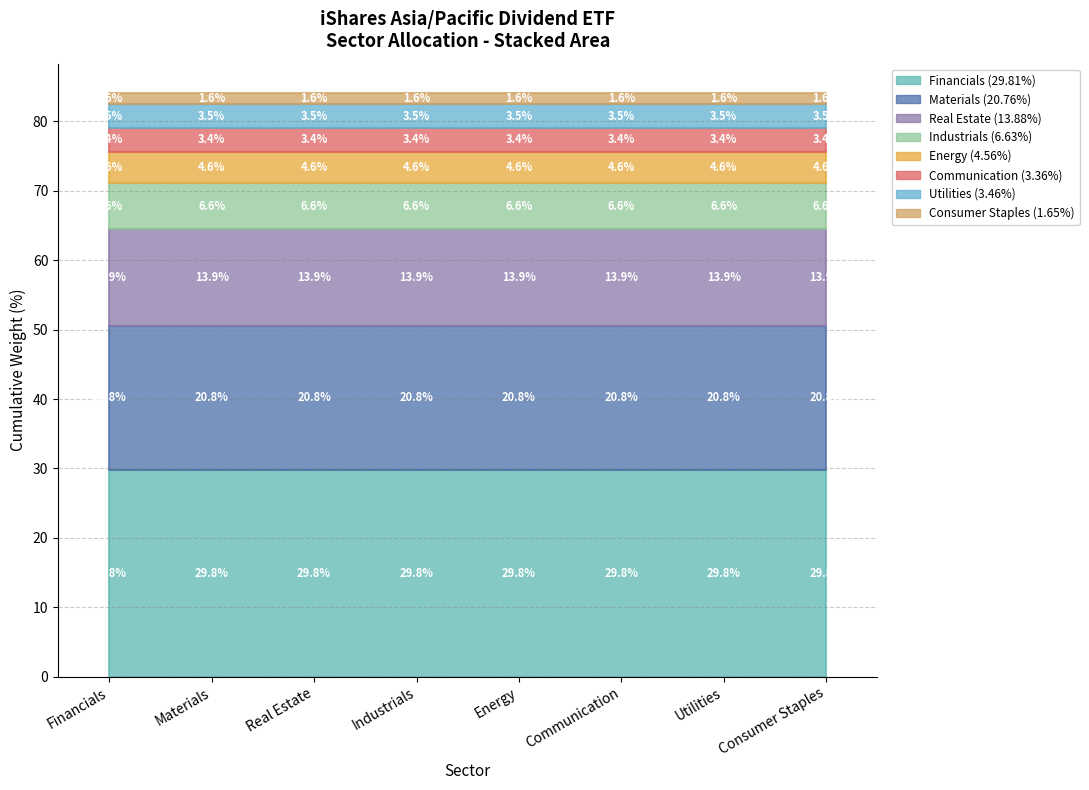

Rank the categories by value from lowest to highest.

Consumer Staples, Communication, Utilities, Energy, Industrials, Real Estate, Materials, Financials